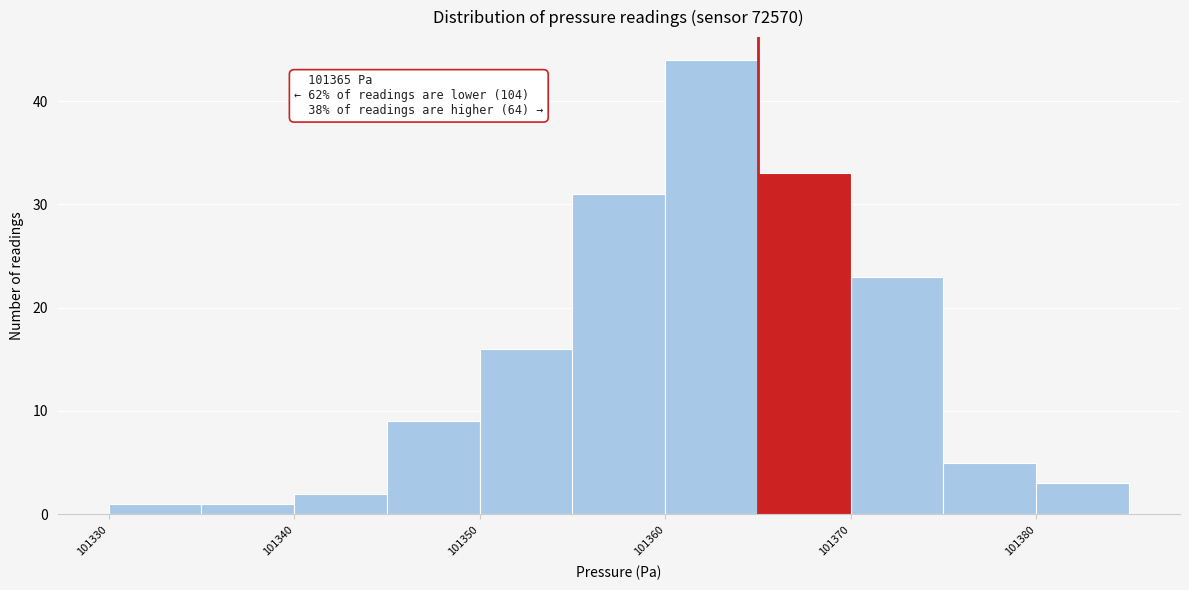

Over which range of the x-axis is the bar tallest?

101360 to 101365